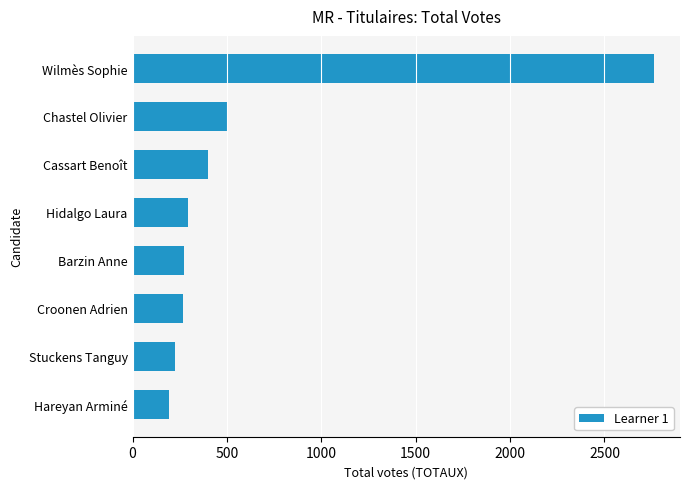

The chart shows a value of 77 at Hidalgo Laura. True or false?

False